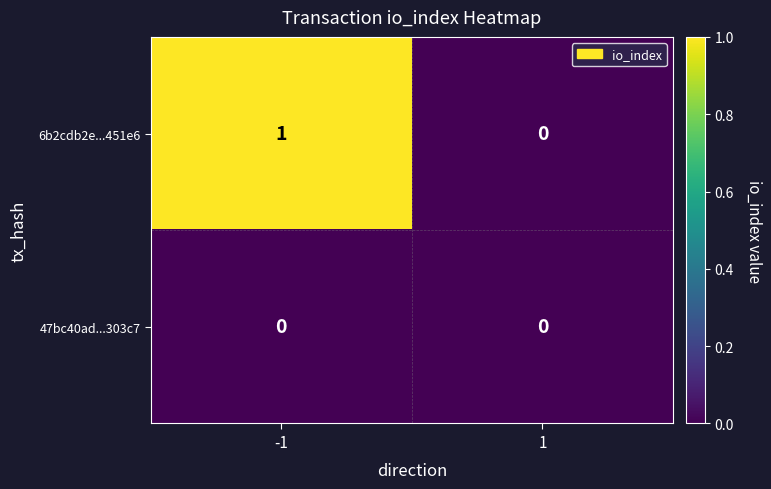

List the series in order of their overall mean, lowest first.

47bc40ad...303c7, 6b2cdb2e...451e6